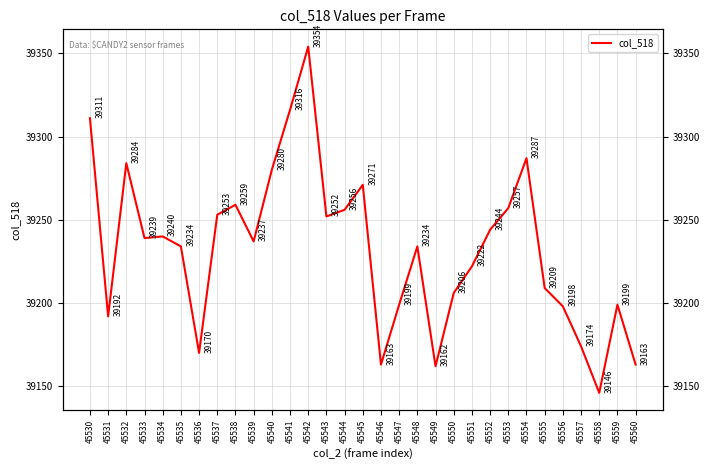

Is it true that the value at 45559 is 39199?

True